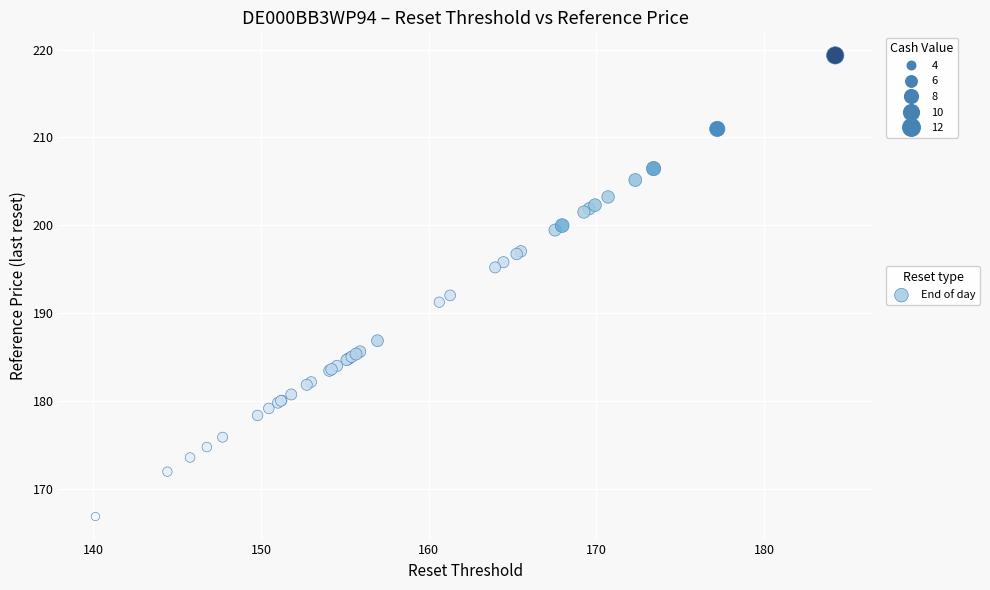

What Y value in the scatter plot is closest to 193?

192.0